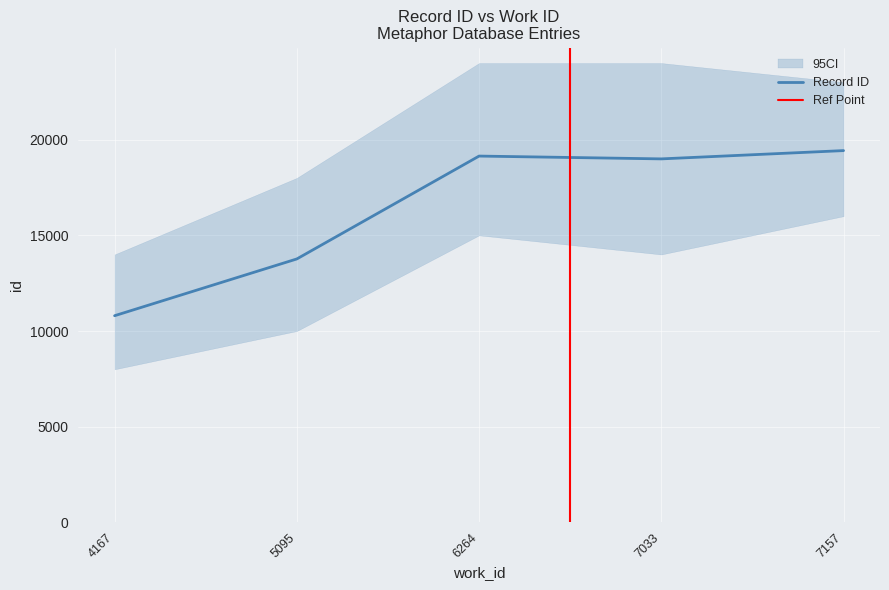

Which category has the highest value across all series?

7157